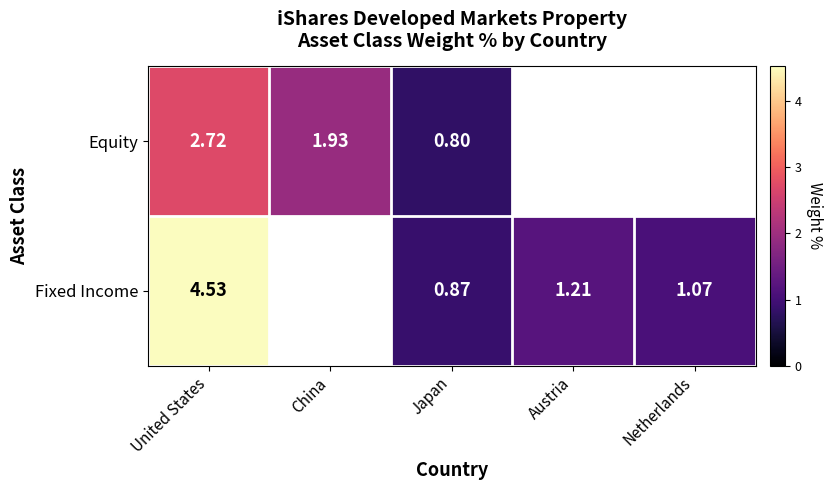

Rank the series at Japan from highest to lowest value.

Fixed Income, Equity